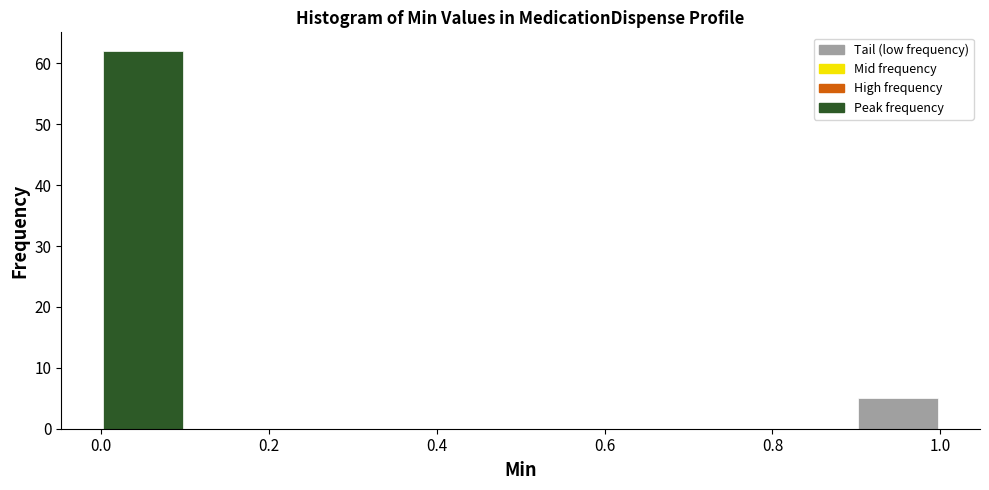

Reading left to right, transcribe this chart: for each bar, give the range it covers on the x-axis and its height. The values are not printed on the chart, so give them approximately, as read against the axis.

0.0 to 0.1: 62
0.1 to 0.2: 0
0.2 to 0.3: 0
0.3 to 0.4: 0
0.4 to 0.5: 0
0.5 to 0.6: 0
0.6 to 0.7: 0
0.7 to 0.8: 0
0.8 to 0.9: 0
0.9 to 1.0: 5